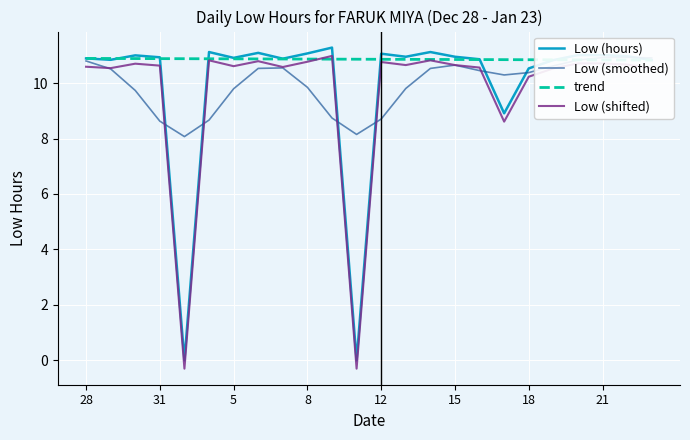

The Low (hours) series shows 3.5 at 8. True or false?

False